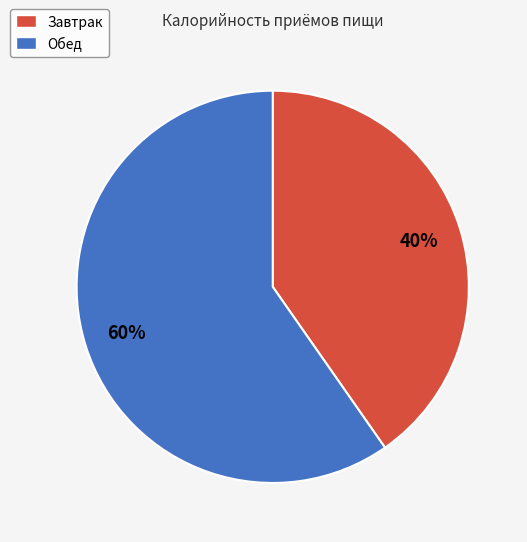

To the nearest percent, what percentage of the pie is Завтрак?

40%